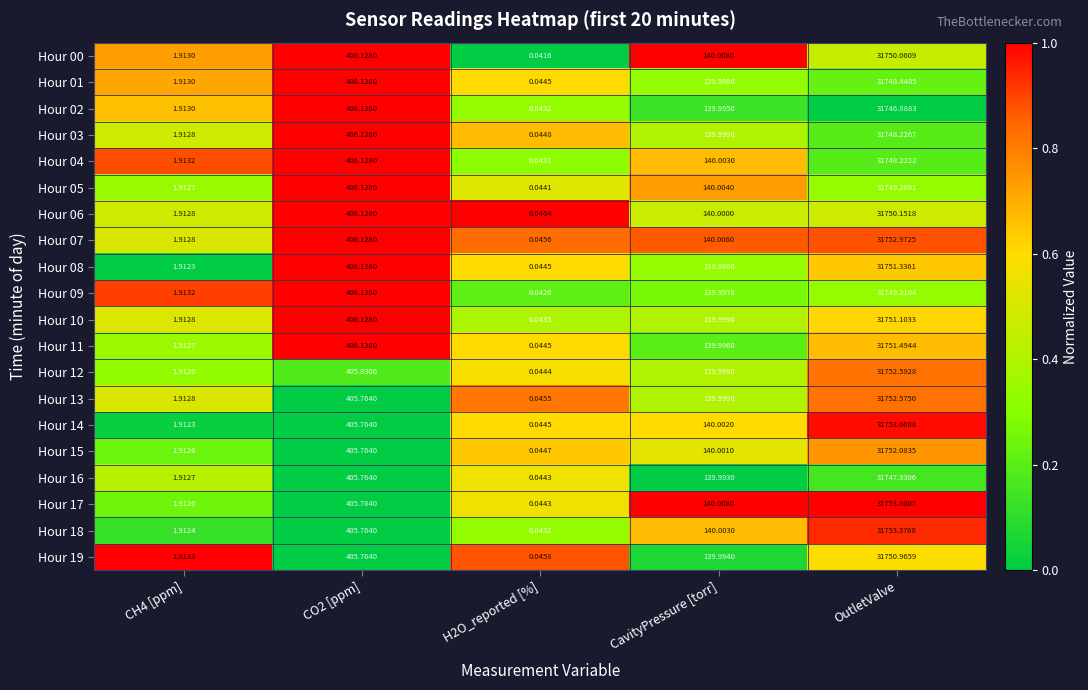

What is the total value across all series at OutletValve?

635014.3